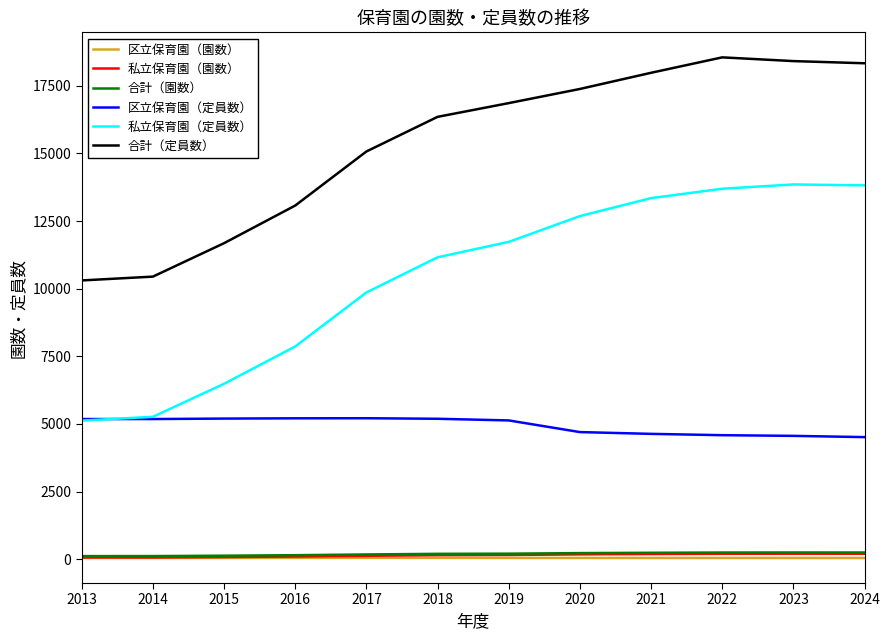

What is the total value across all series at 2014?

21122